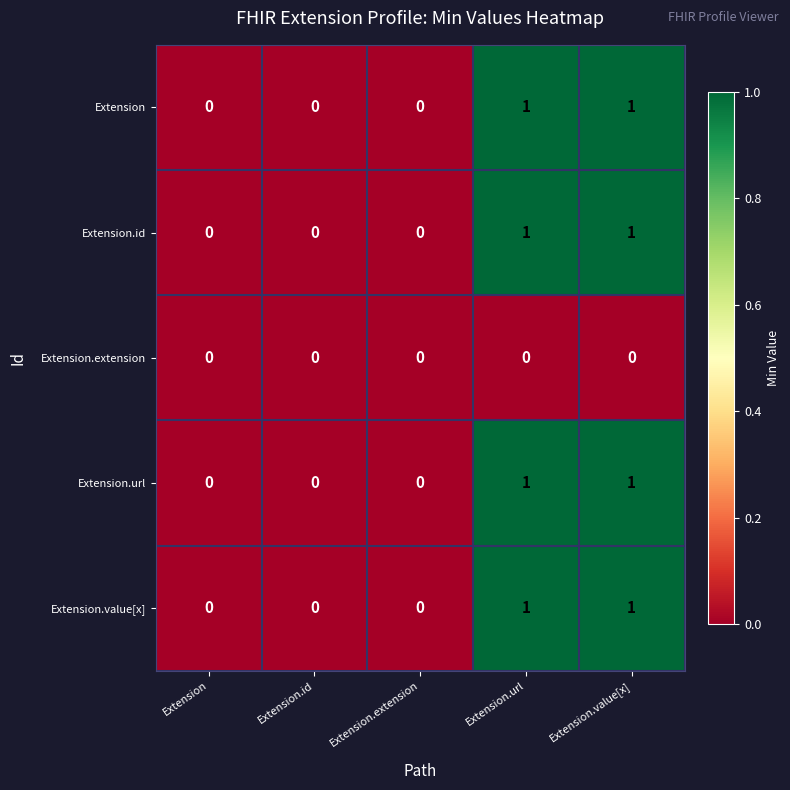

True or false: Extension has a value of 0 at Extension.id.

True